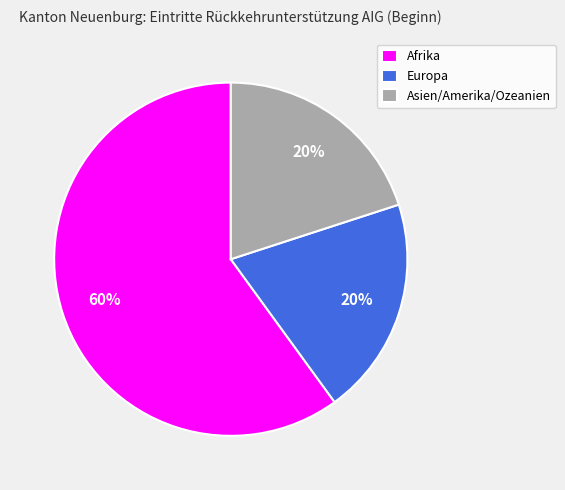

Which category accounts for the majority?

Afrika